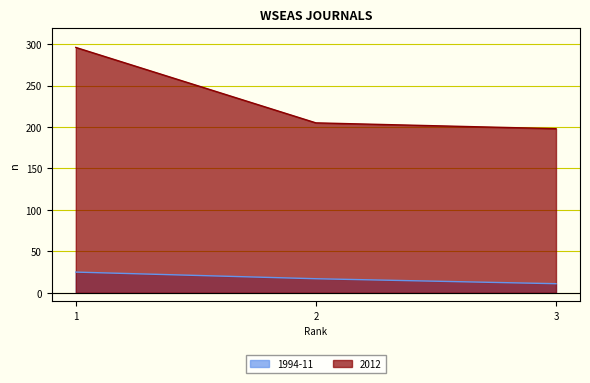

The value of 1994-11 at 3 is 11. True or false?

True